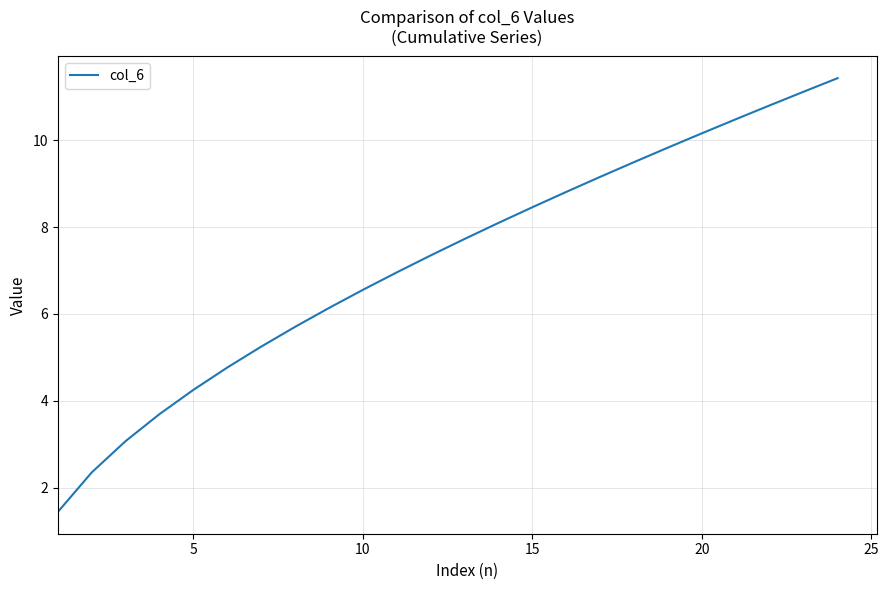

What is the difference between the maximum and minimum values?

10.0